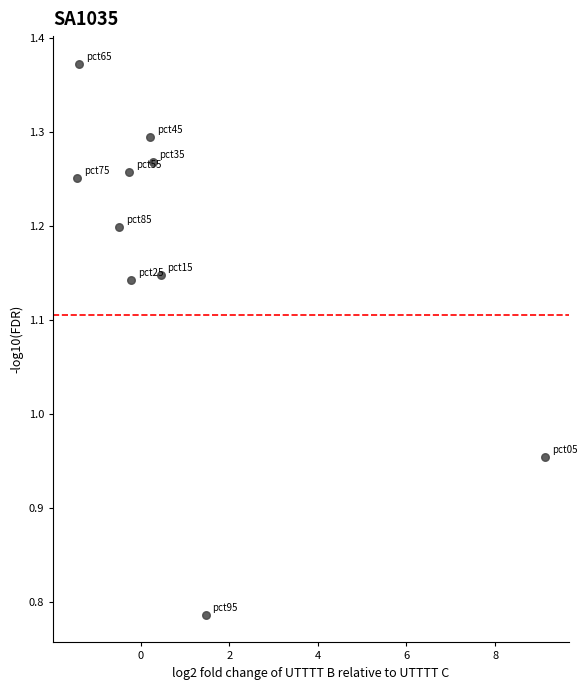

What is the range of X values (max minus min)?

10.6